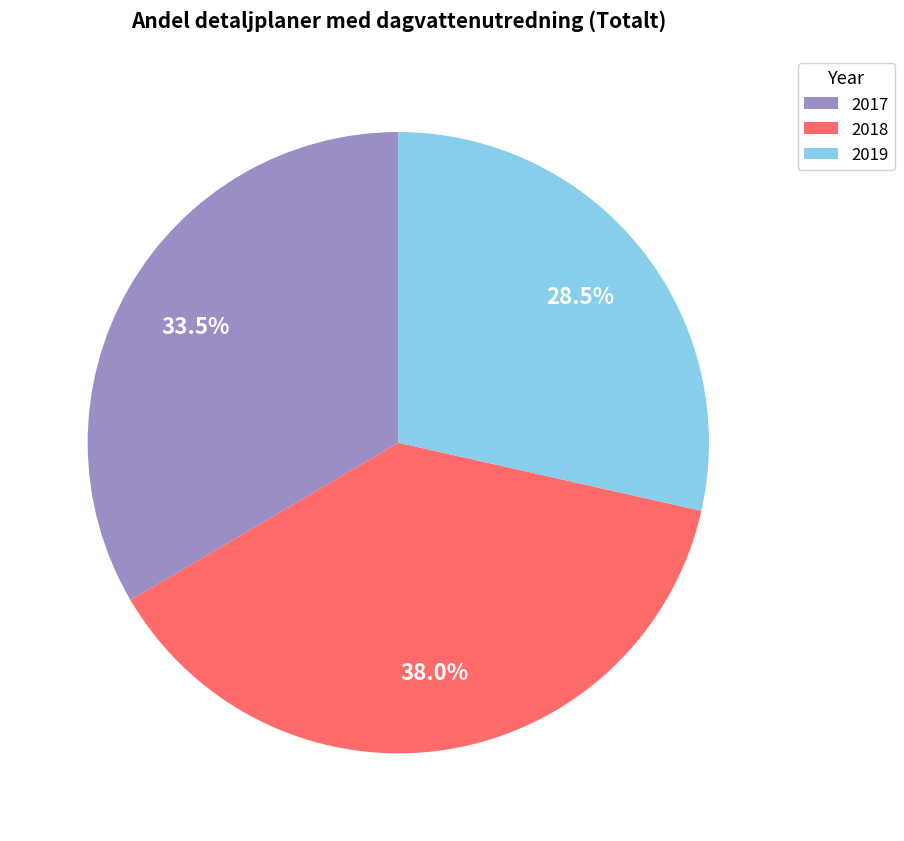

How many segments does this pie chart have?

3